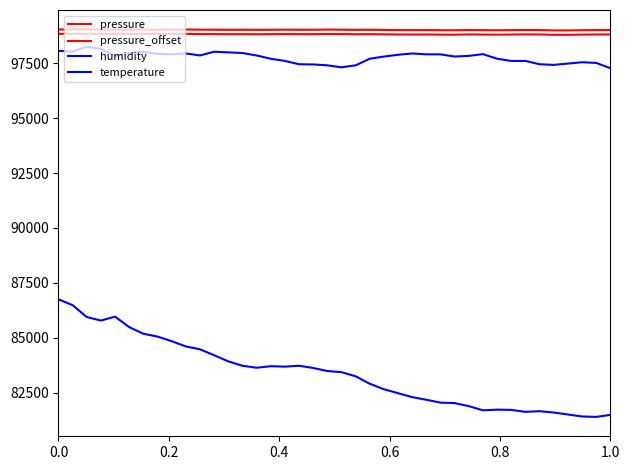

How many lines are shown in the chart?

4